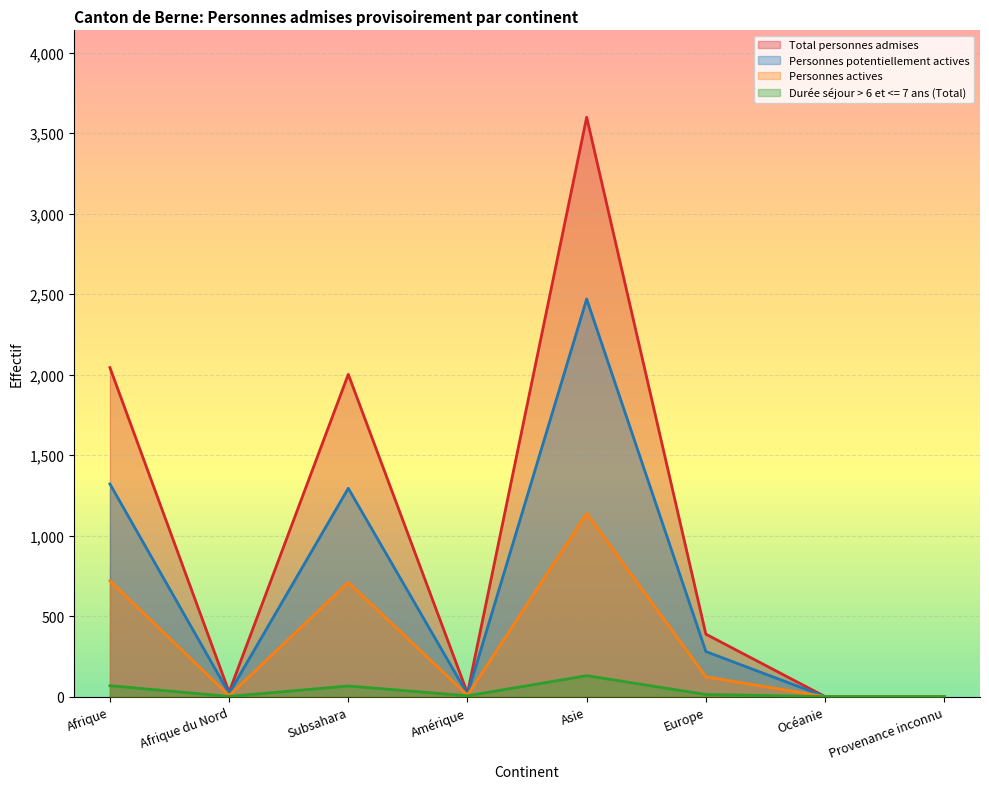

True or false: Total personnes admises and Personnes actives cross at least once.

False